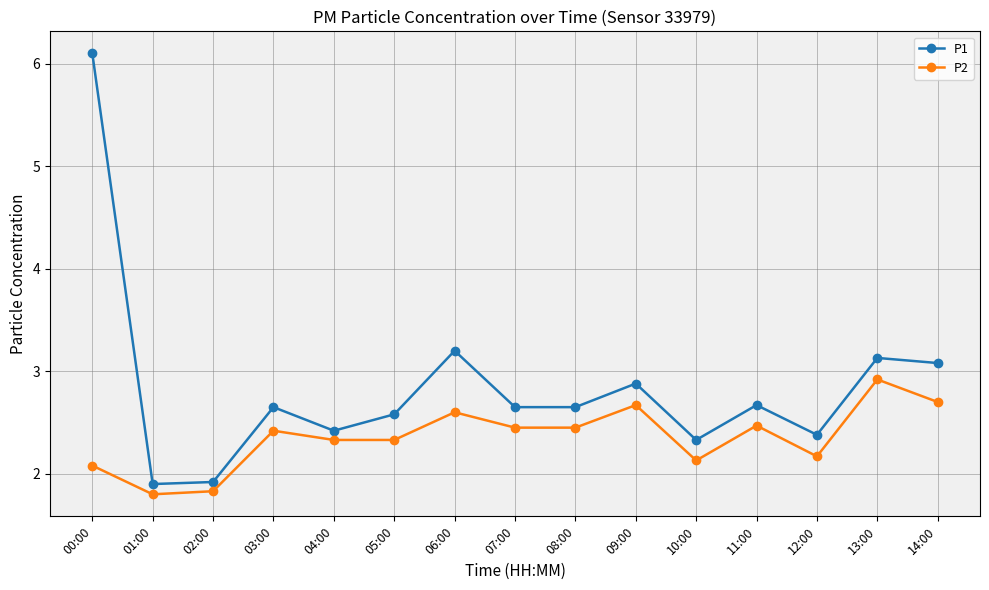

What is the highest value of the P2 series?

2.9